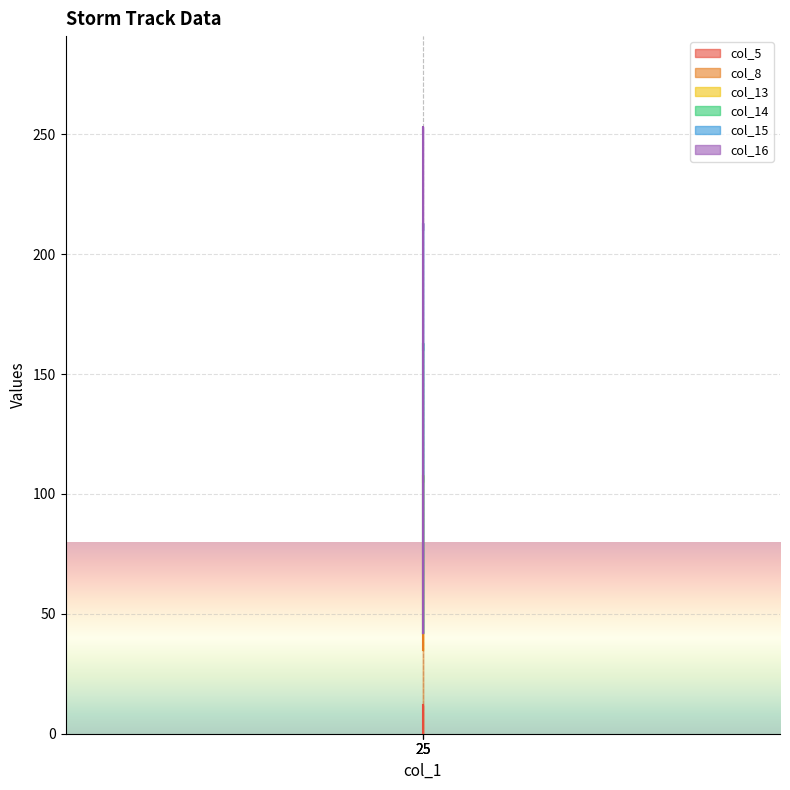

Is it true that col_13 equals 62 at 25?

False